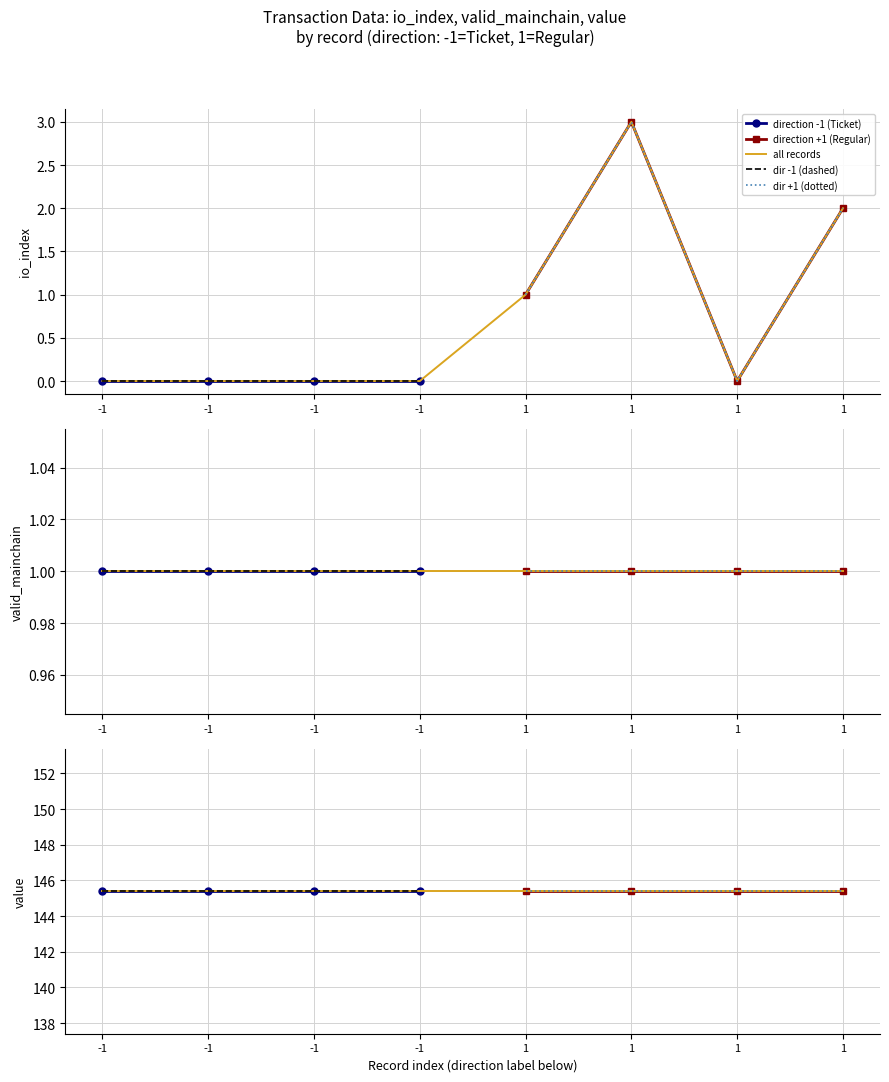

Between 1 and -1, which is larger?

1